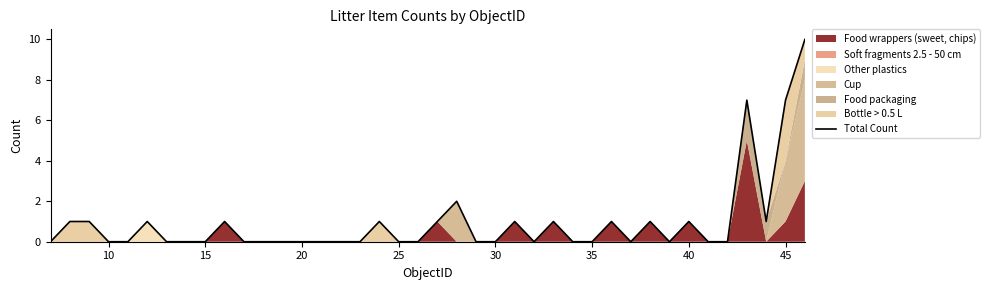

Reading right to left, what are all the values shown in this chart?

10	7	1	7	0	0	1	0	1	0	1	0	0	1	0	1	0	0	2	1	0	0	1	0	0	0	0	0	0	0	1	0	0	0	1	0	0	1	1	0